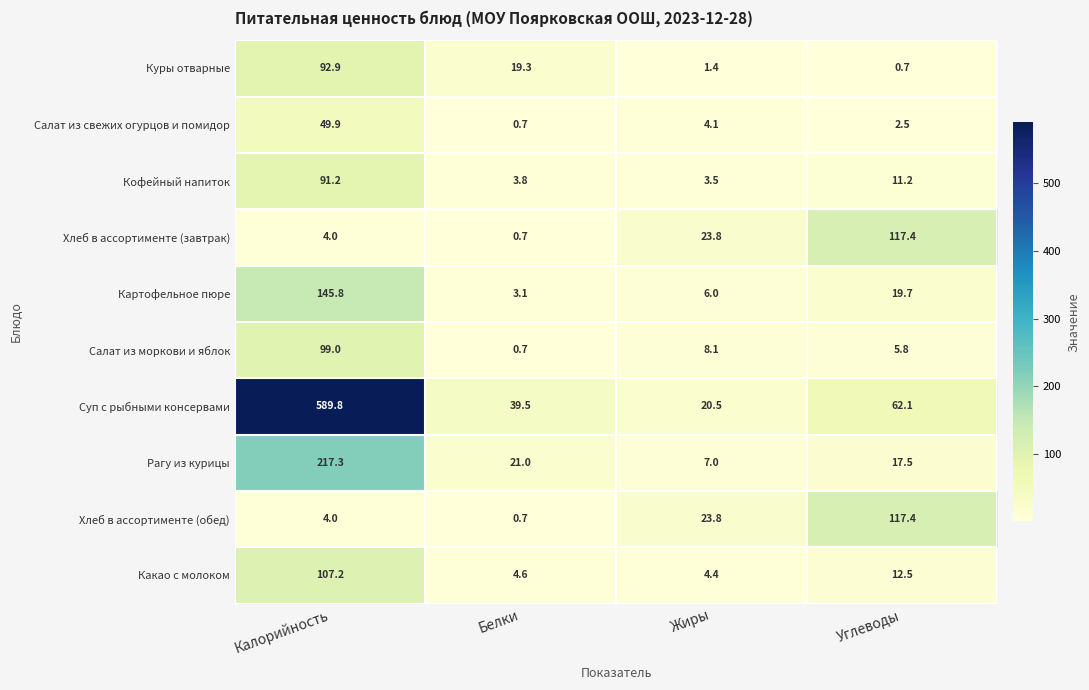

What value does the Салат из моркови и яблок series have at Калорийность?

99.0